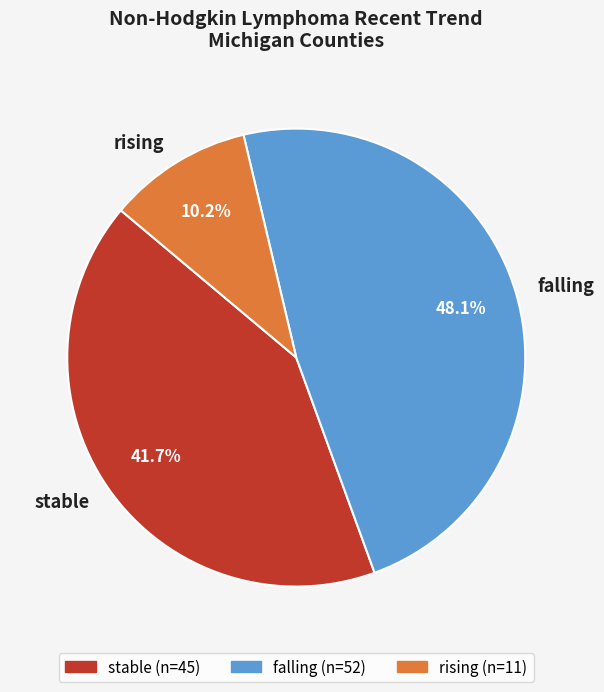

Is it true that stable is 42% of the pie?

True